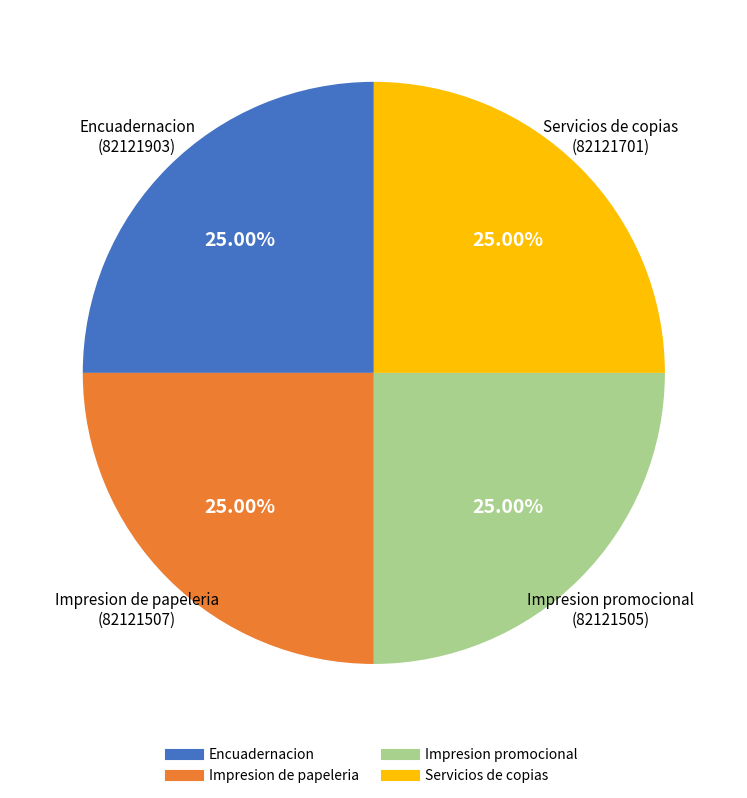

How many segments does this pie chart have?

4